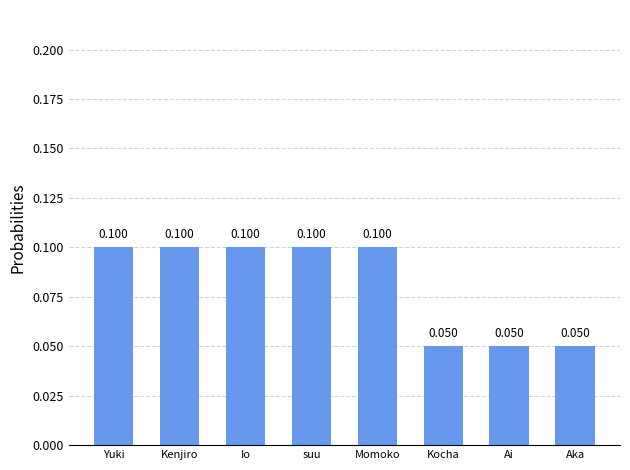

What is the label of the 6th bar from the right?

Io